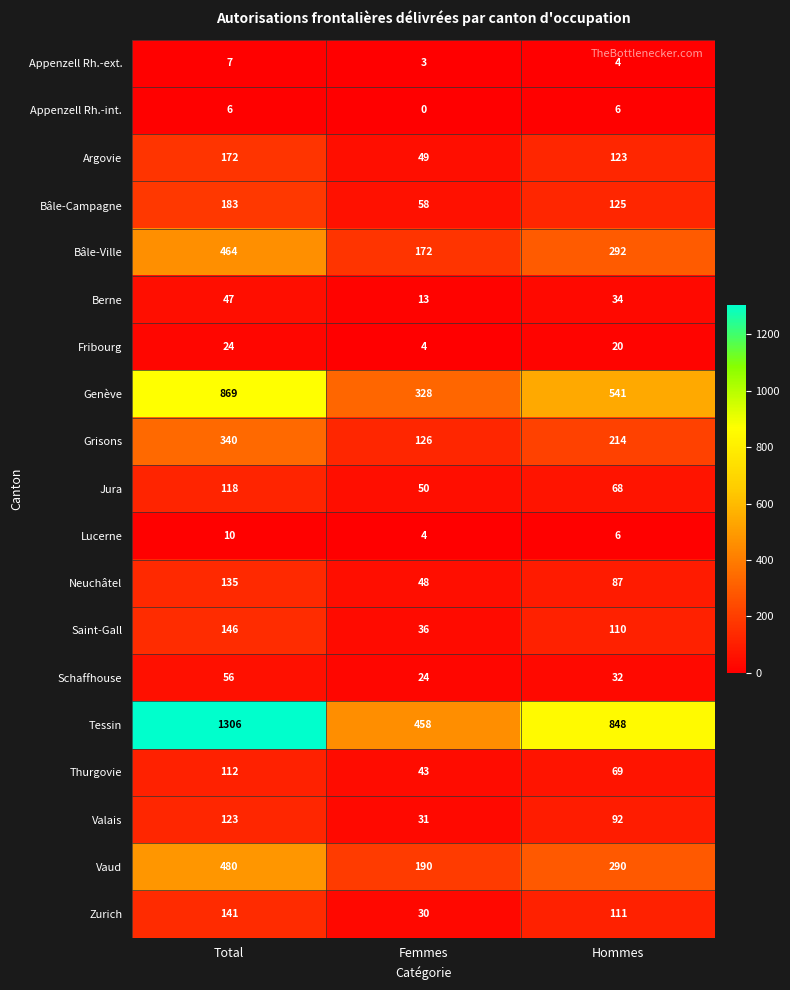

Which series has the largest total across all categories?

Tessin